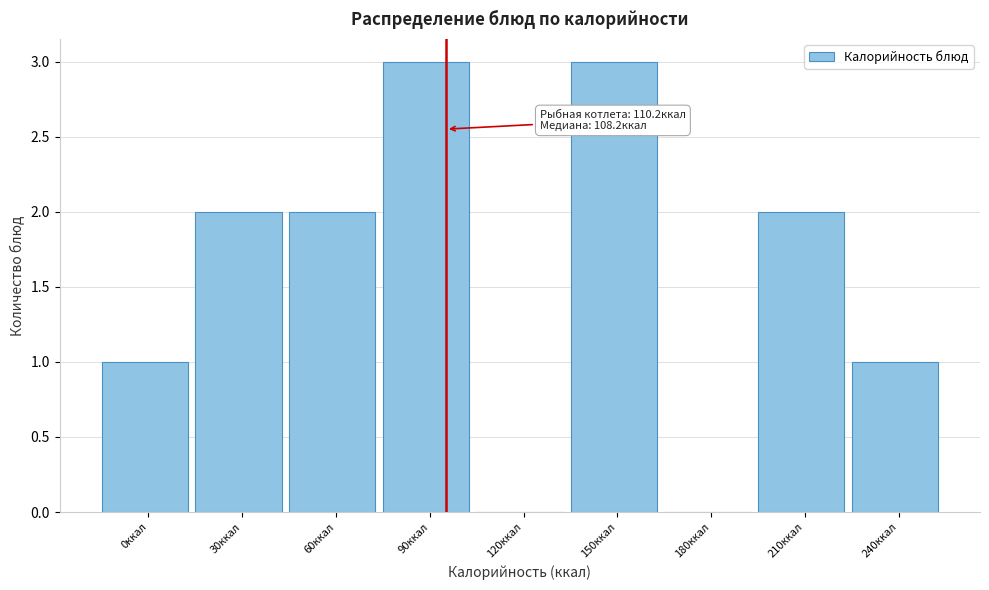

Reading left to right, what are all the values shown in this chart?

0ккал=1	30ккал=2	60ккал=2	90ккал=3	120ккал=0	150ккал=3	180ккал=0	210ккал=2	240ккал=1